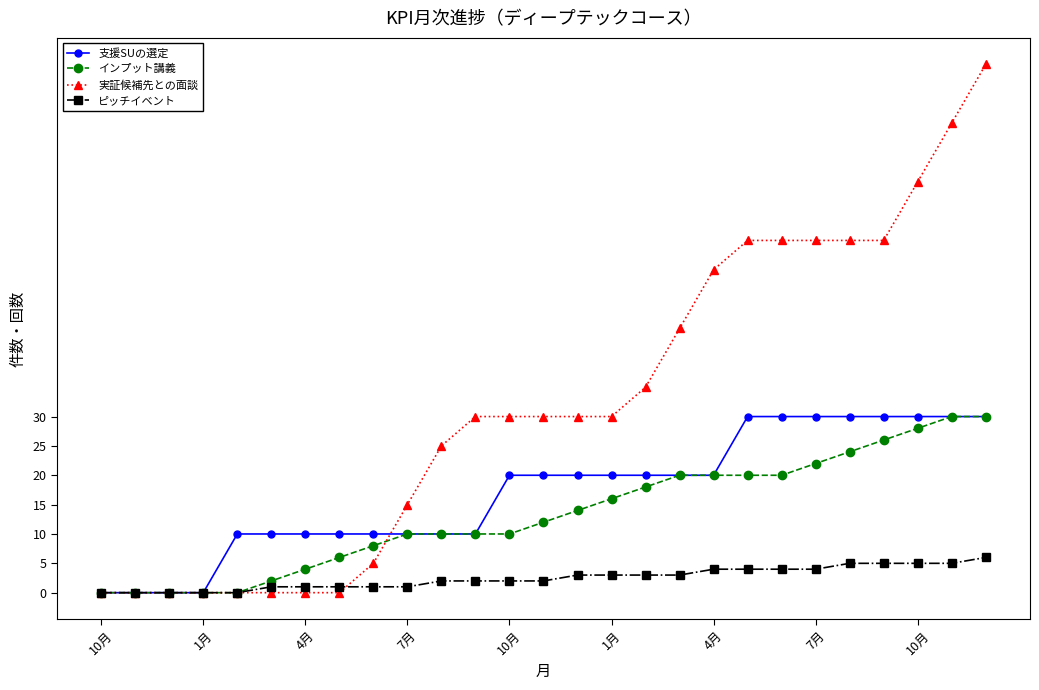

What is the greatest value displayed?

90